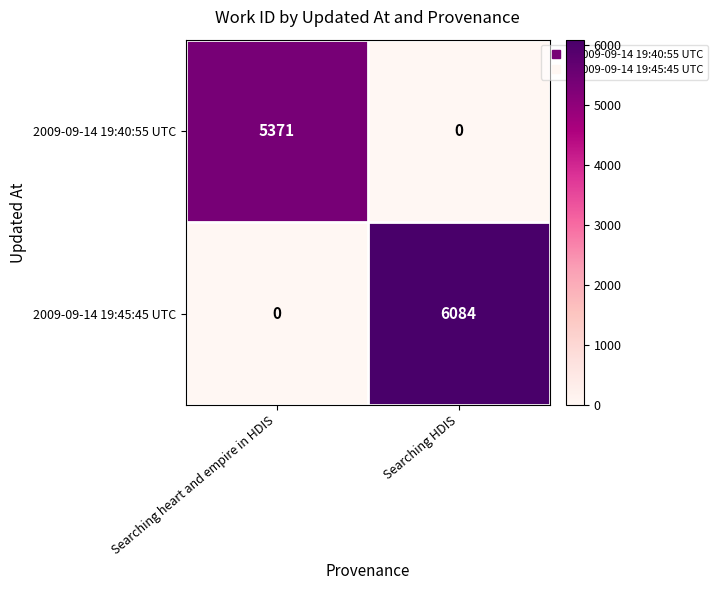

Which series has the widest spread of values?

2009-09-14 19:45:45 UTC